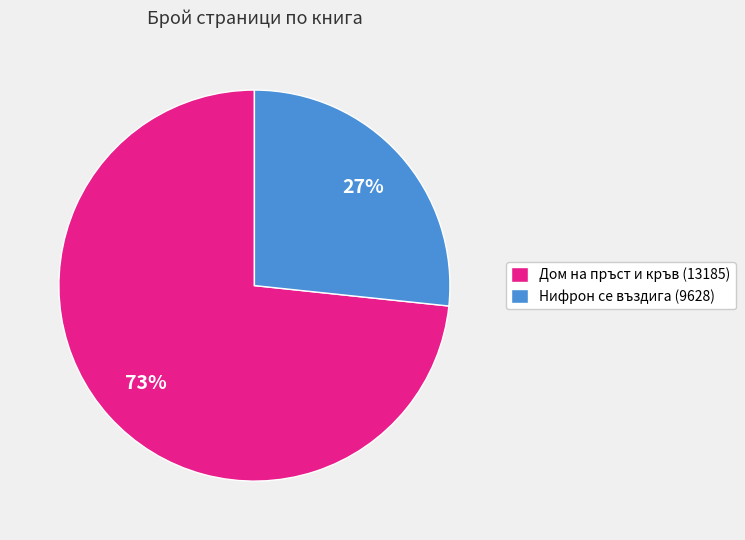

Count the number of slices in the pie.

2